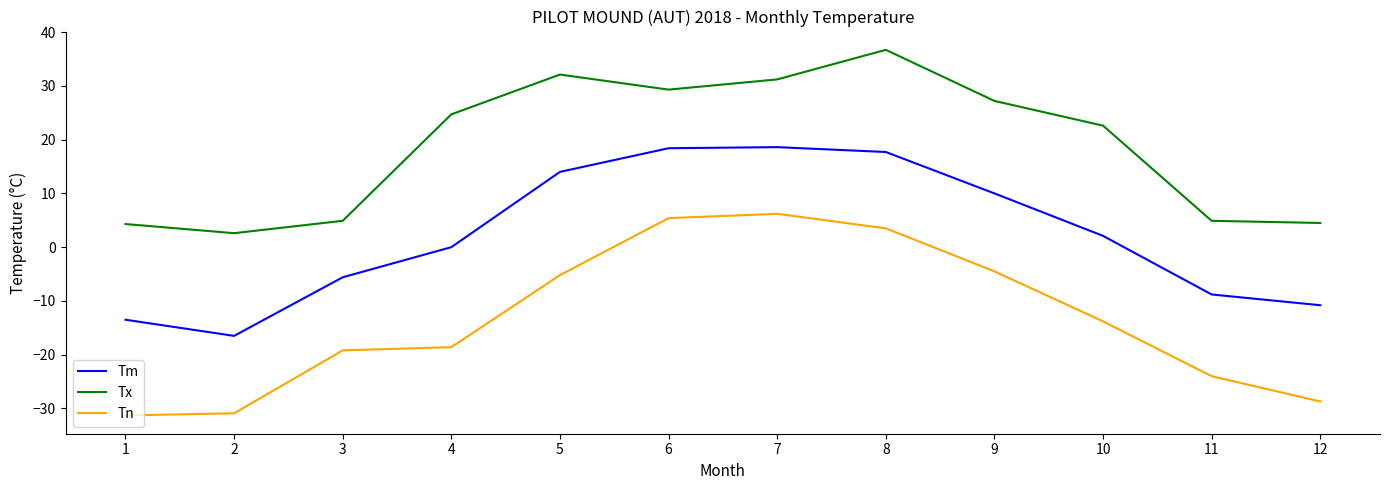

At how many categories does at least one series exceed 28?

4